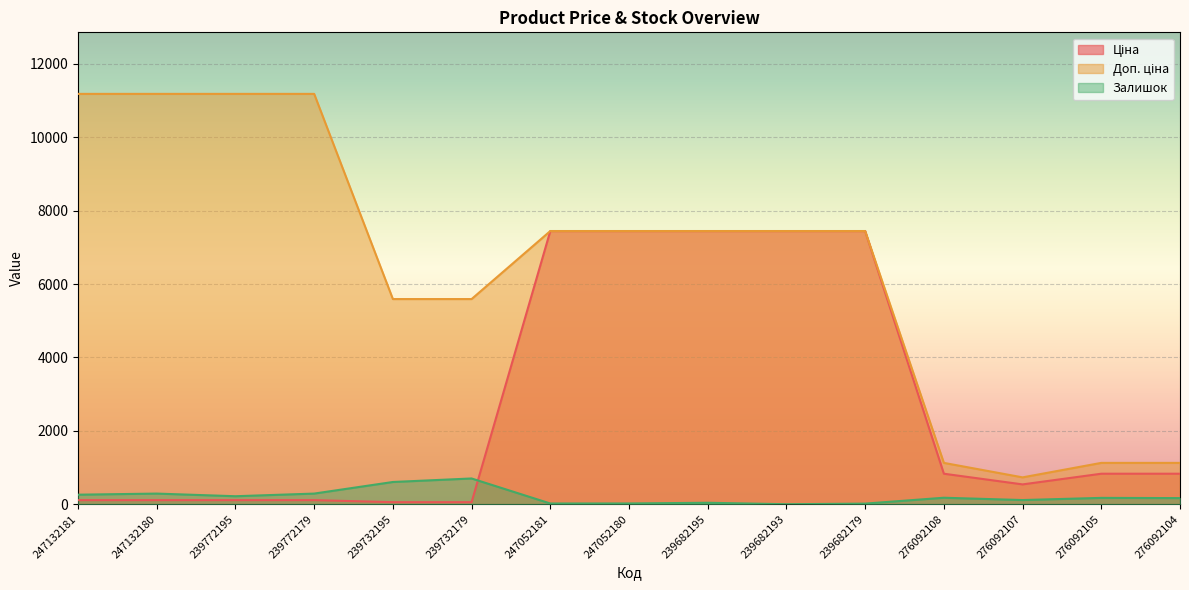

True or false: Доп. ціна has a value of 4096.1 at 247132181.

False